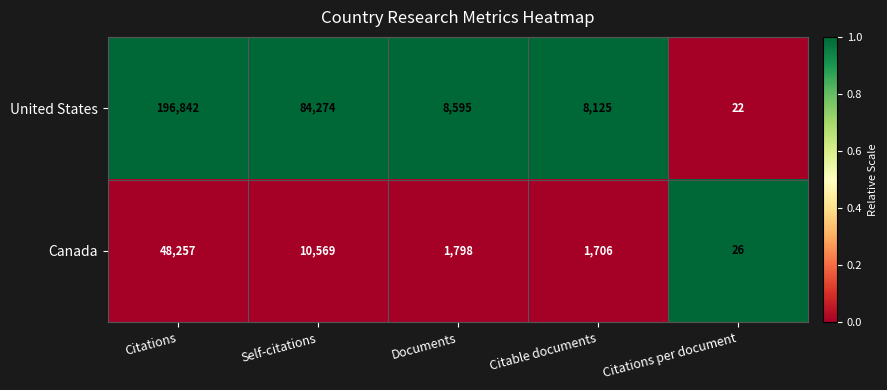

List the series in order of their peak value, lowest first.

Canada, United States